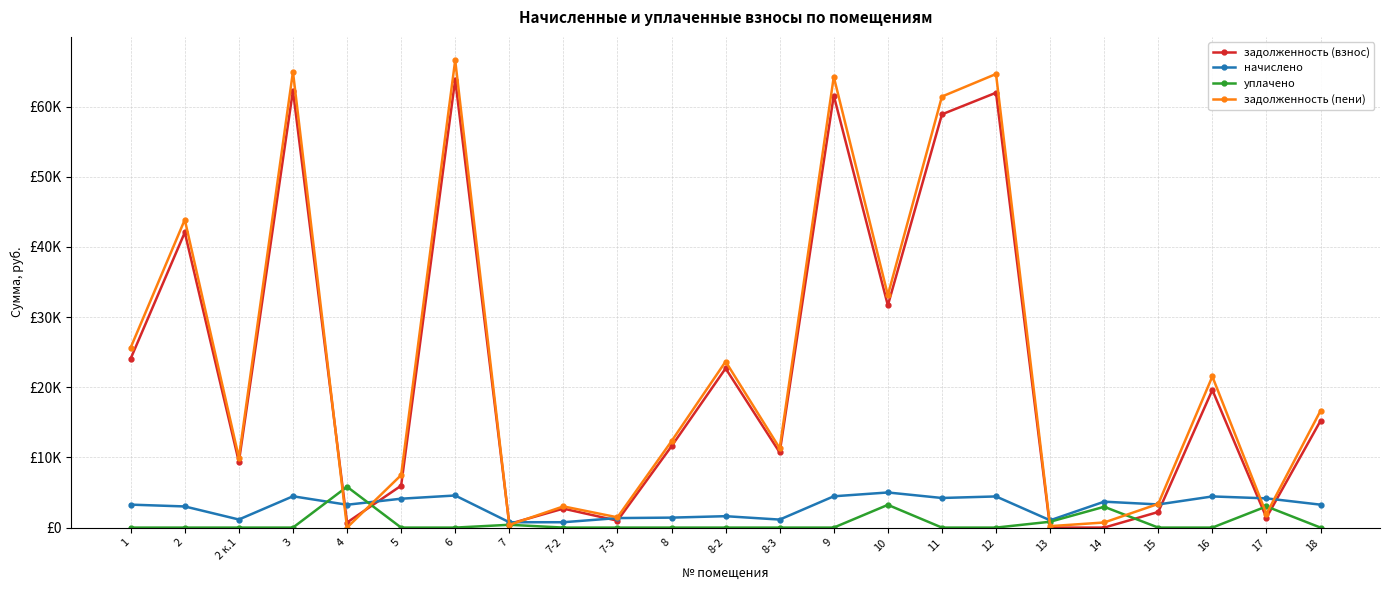

What is the sum of all задолженность (пени) values?

538592.4